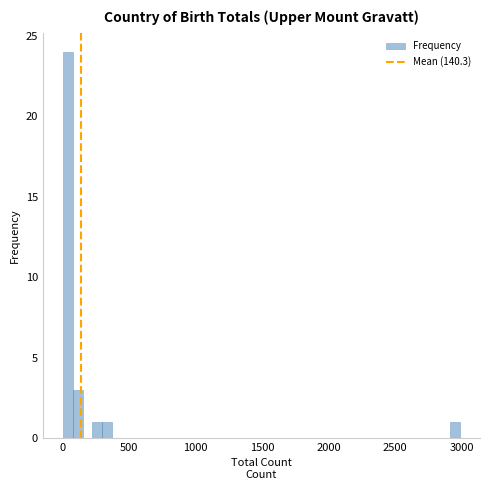

Read against the x-axis, roughly where is the centre of the tallest bar?

50